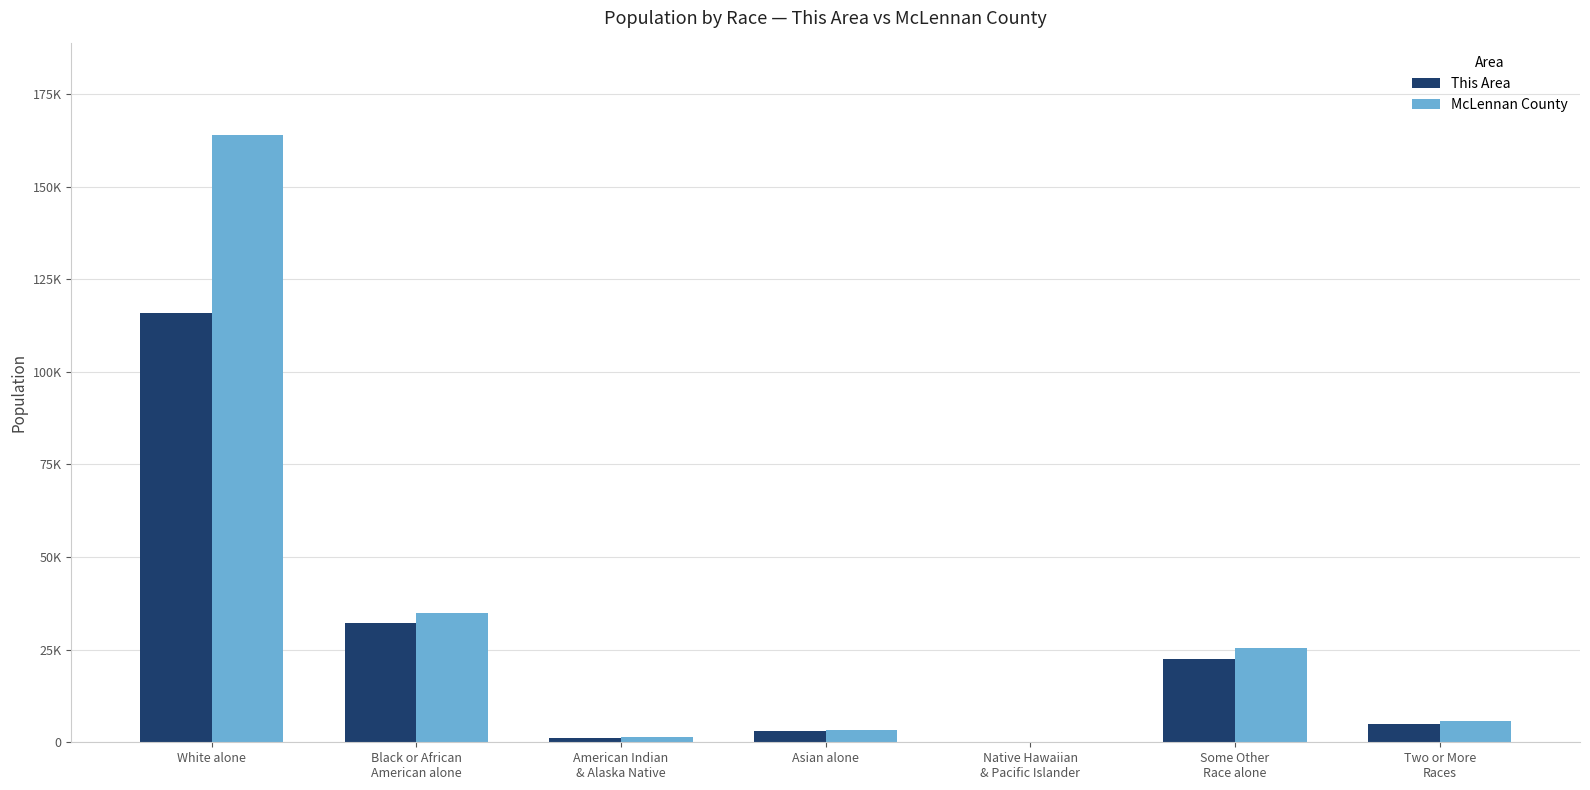

What are all the series names shown in the legend?

This Area, McLennan County